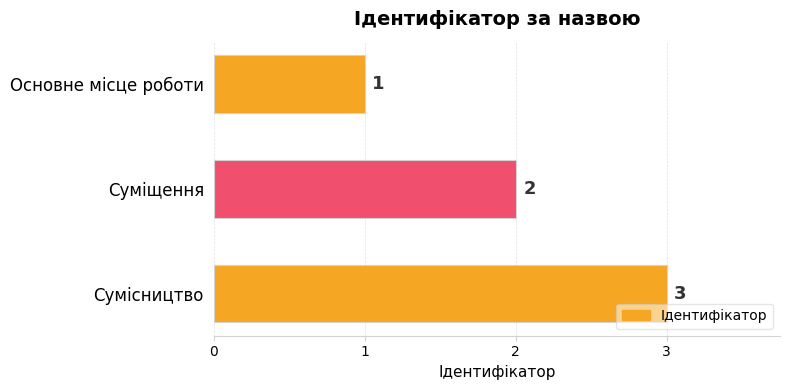

Rank the categories by value from lowest to highest.

Основне місце роботи, Суміщення, Сумісництво